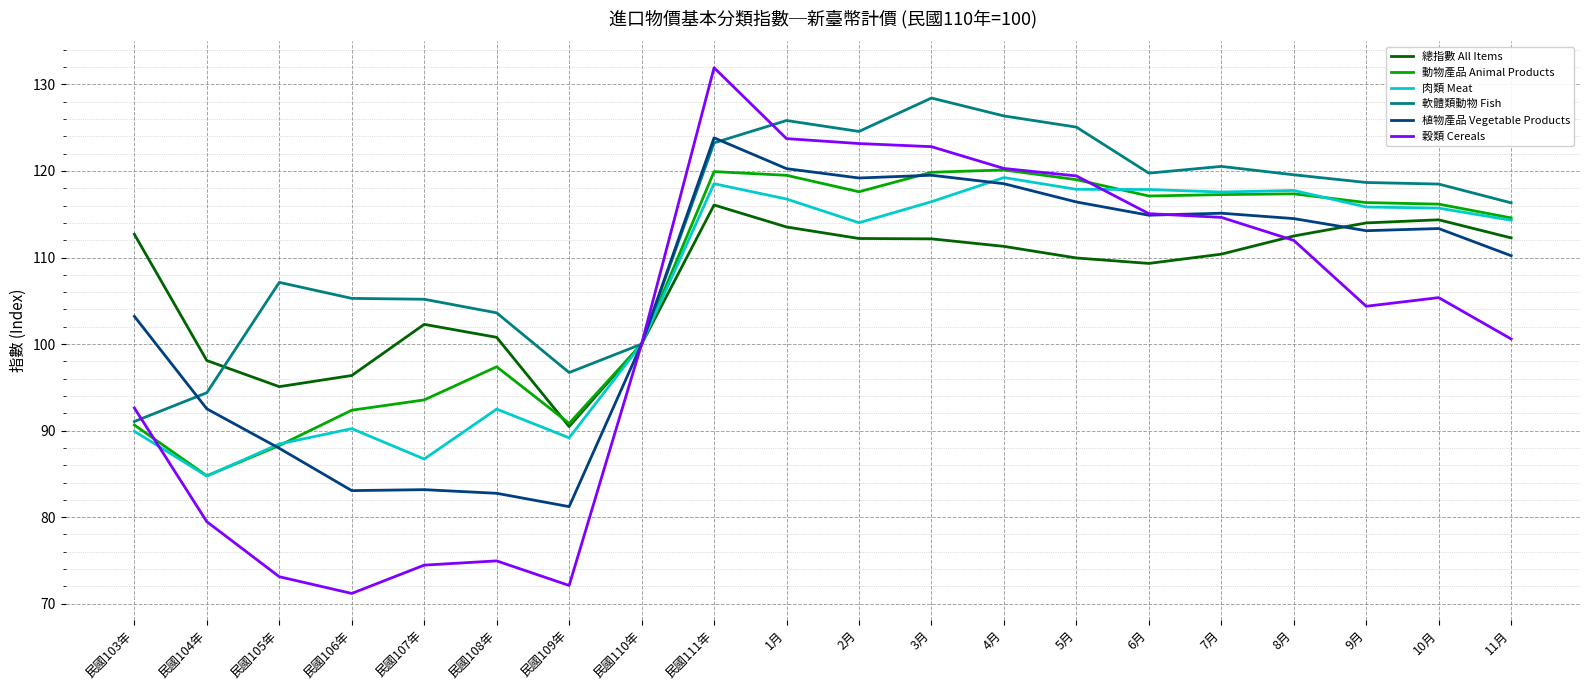

Is it true that 動物產品 Animal Products equals 90.8 at 民國109年?

True